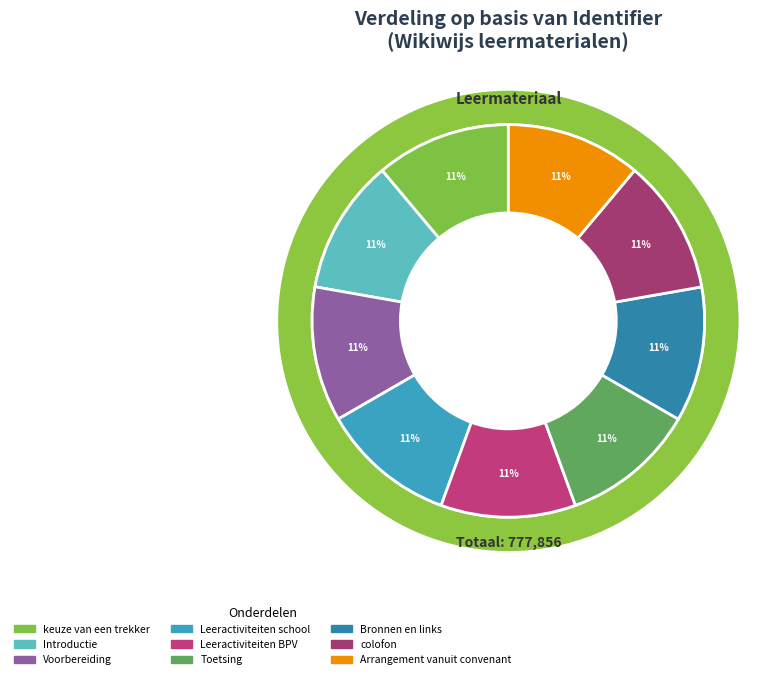

Rank the categories by value from highest to lowest.

Arrangement vanuit convenant, colofon, Bronnen en links, Toetsing, Leeractiviteiten BPV, Leeractiviteiten school, Voorbereiding, Introductie, keuze van een trekker